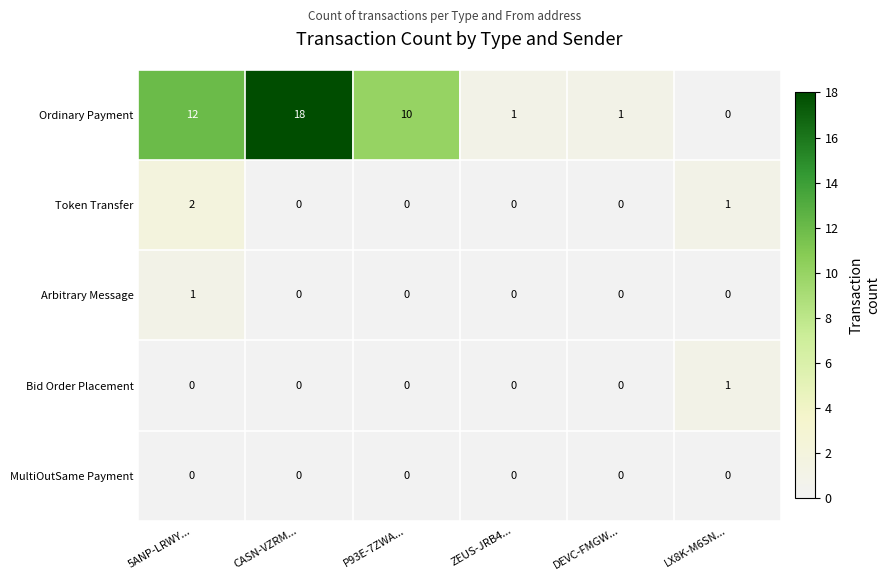

Reading left to right, what are all the values shown in this chart?

Ordinary Payment: 12	18	10	1	1	0
Token Transfer: 2	0	0	0	0	1
Arbitrary Message: 1	0	0	0	0	0
Bid Order Placement: 0	0	0	0	0	1
MultiOutSame Payment: 0	0	0	0	0	0